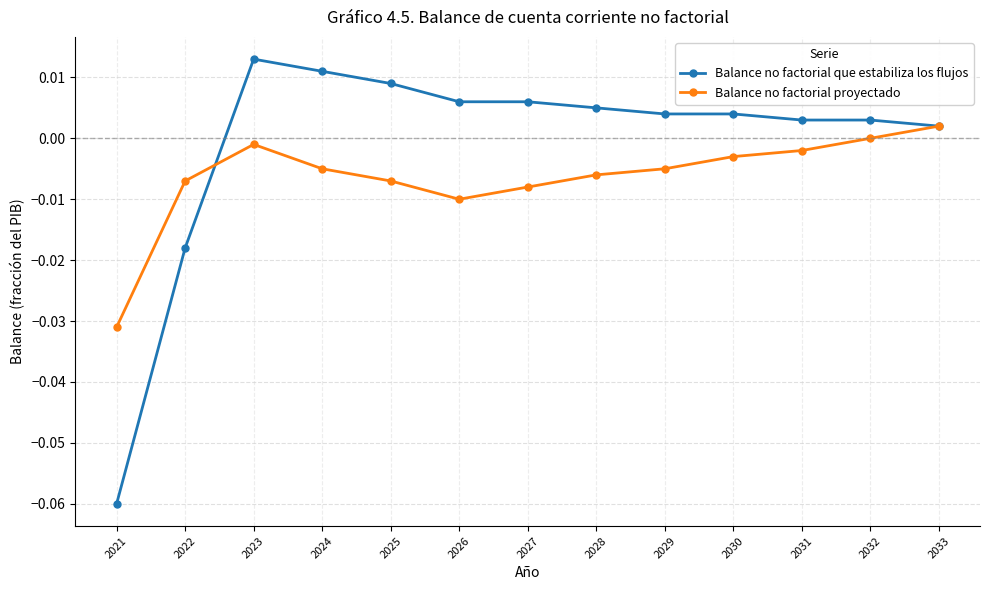

True or false: Balance no factorial proyectado and Balance no factorial que estabiliza los flujos cross at least once.

True